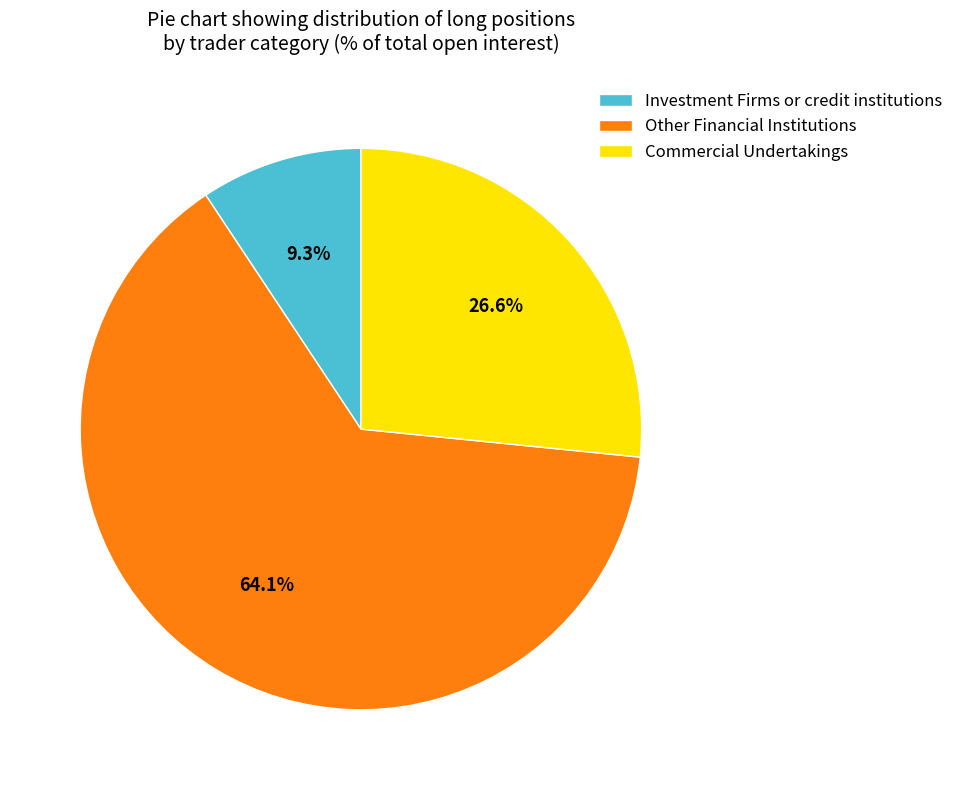

How many slices are in this pie chart?

3